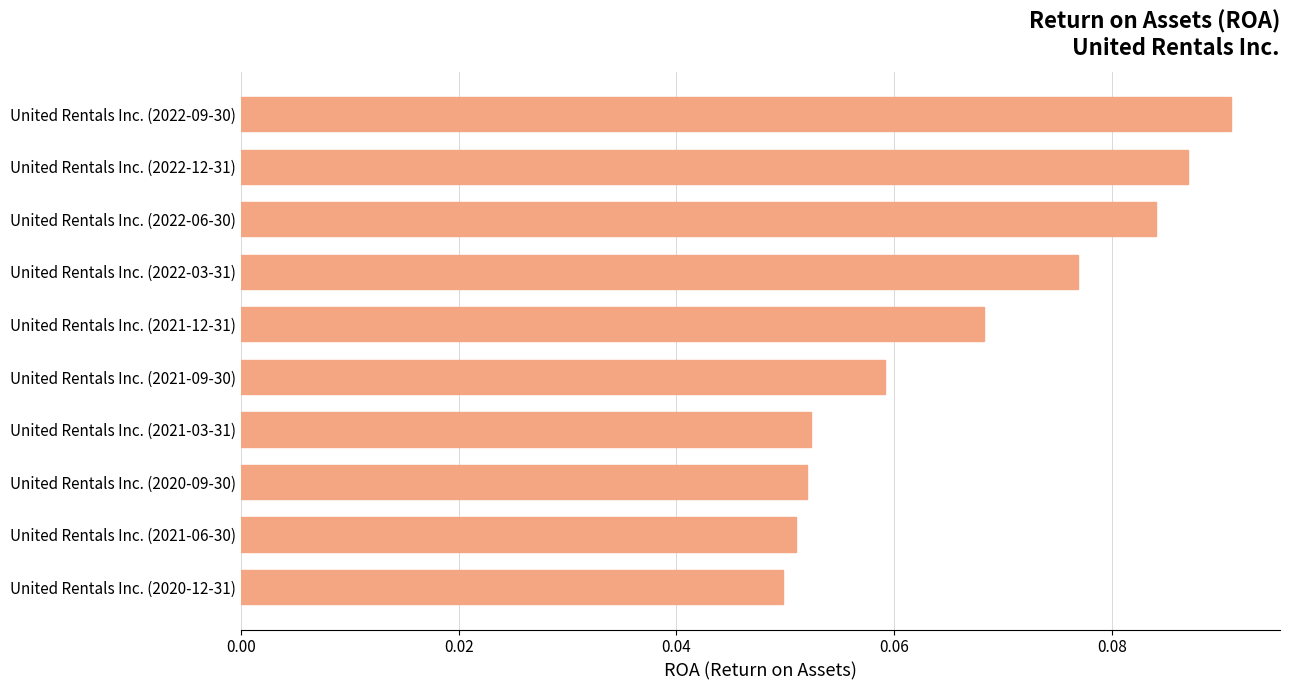

How many values are between 0 and 1?

10